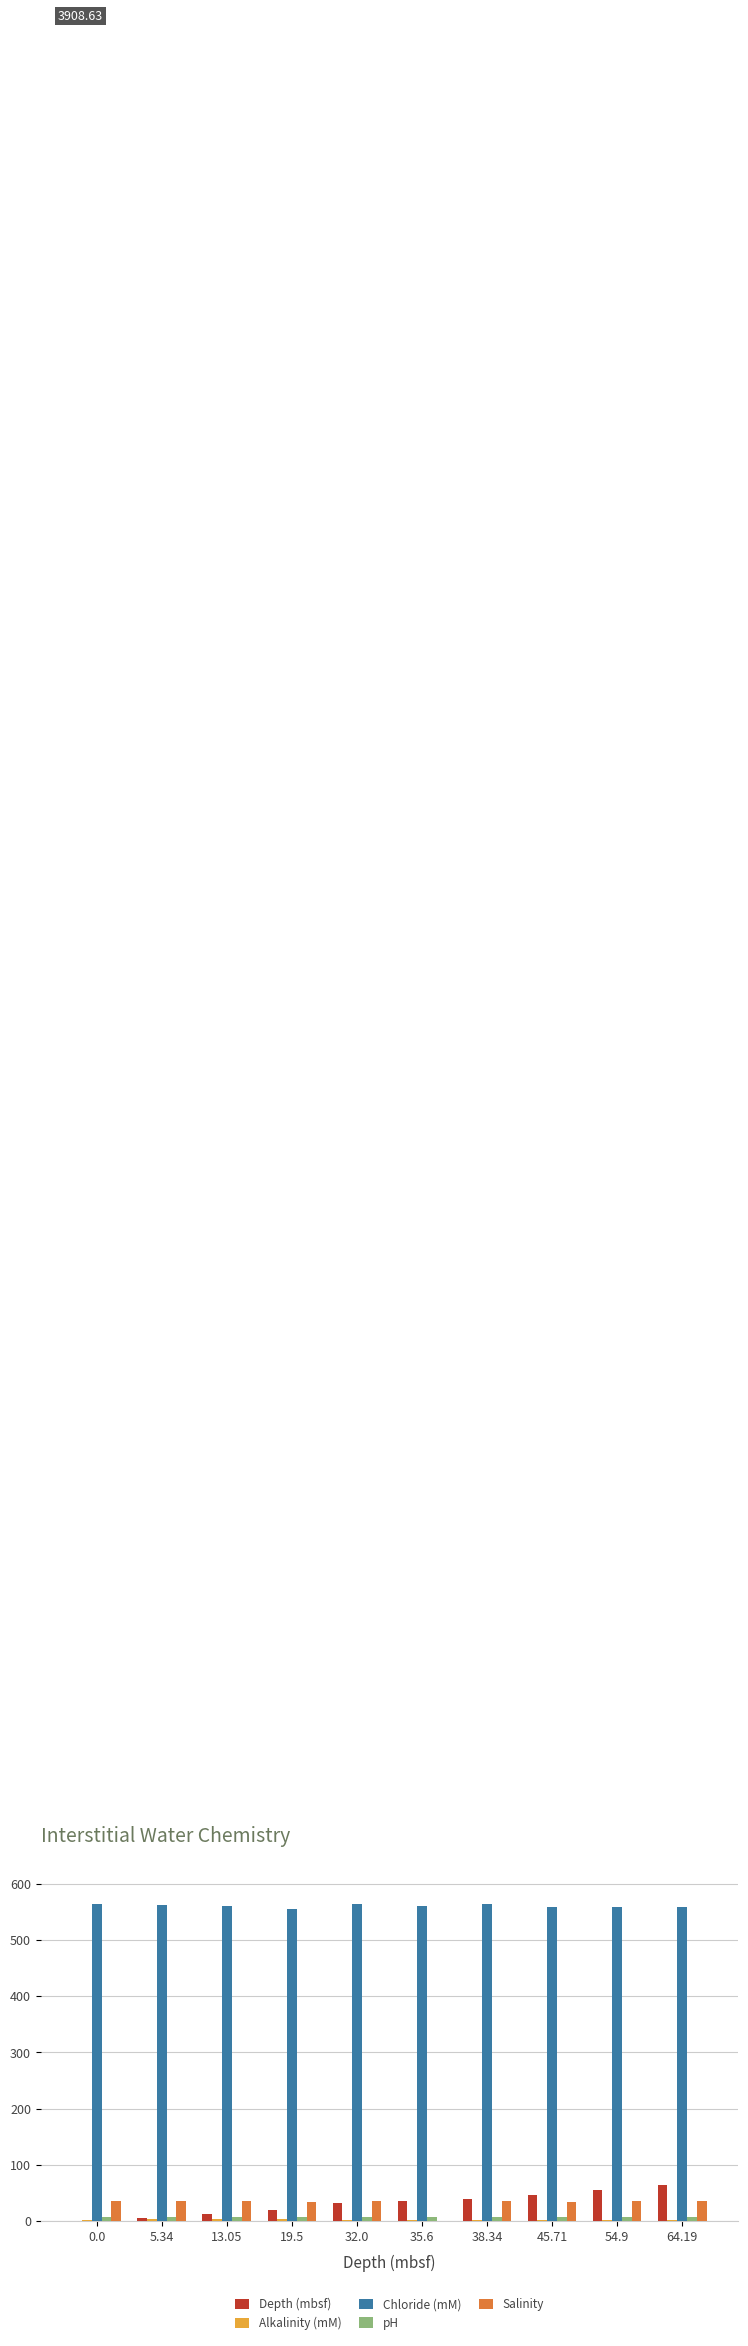

What is the sum of all Depth (mbsf) values?

308.6